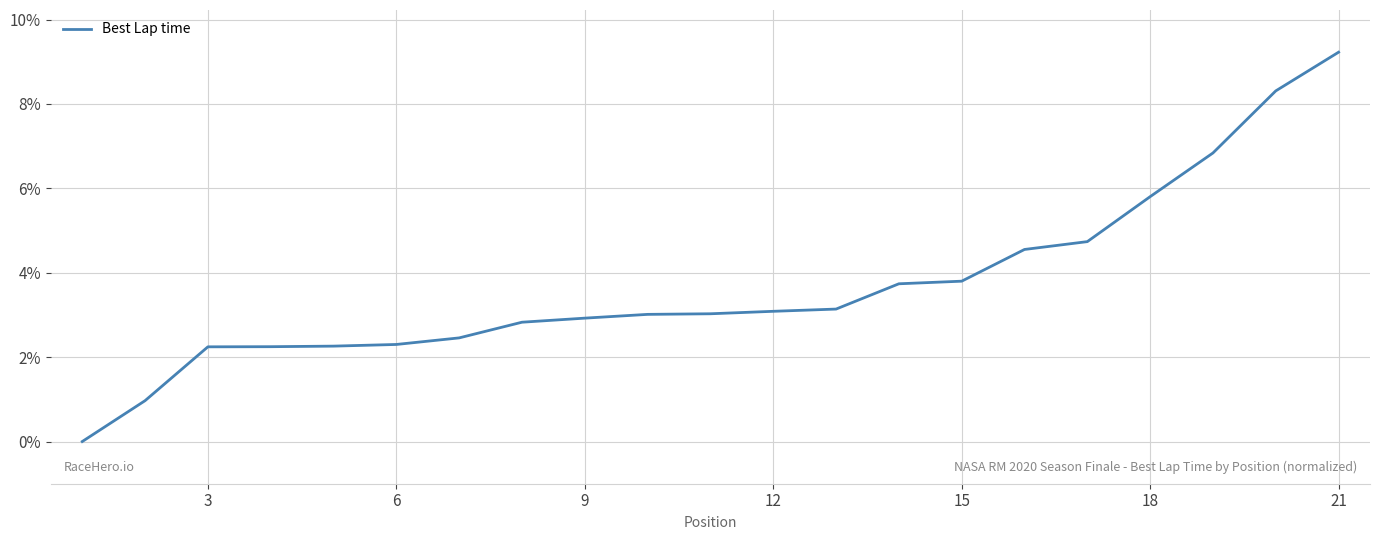

What is the difference between the maximum and minimum values?

9.2